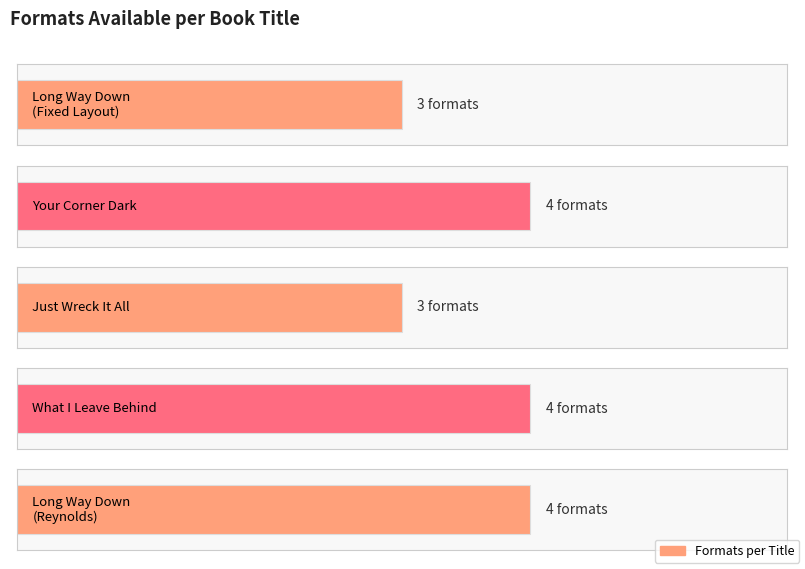

What is the value of the 5th bar from the left?

4